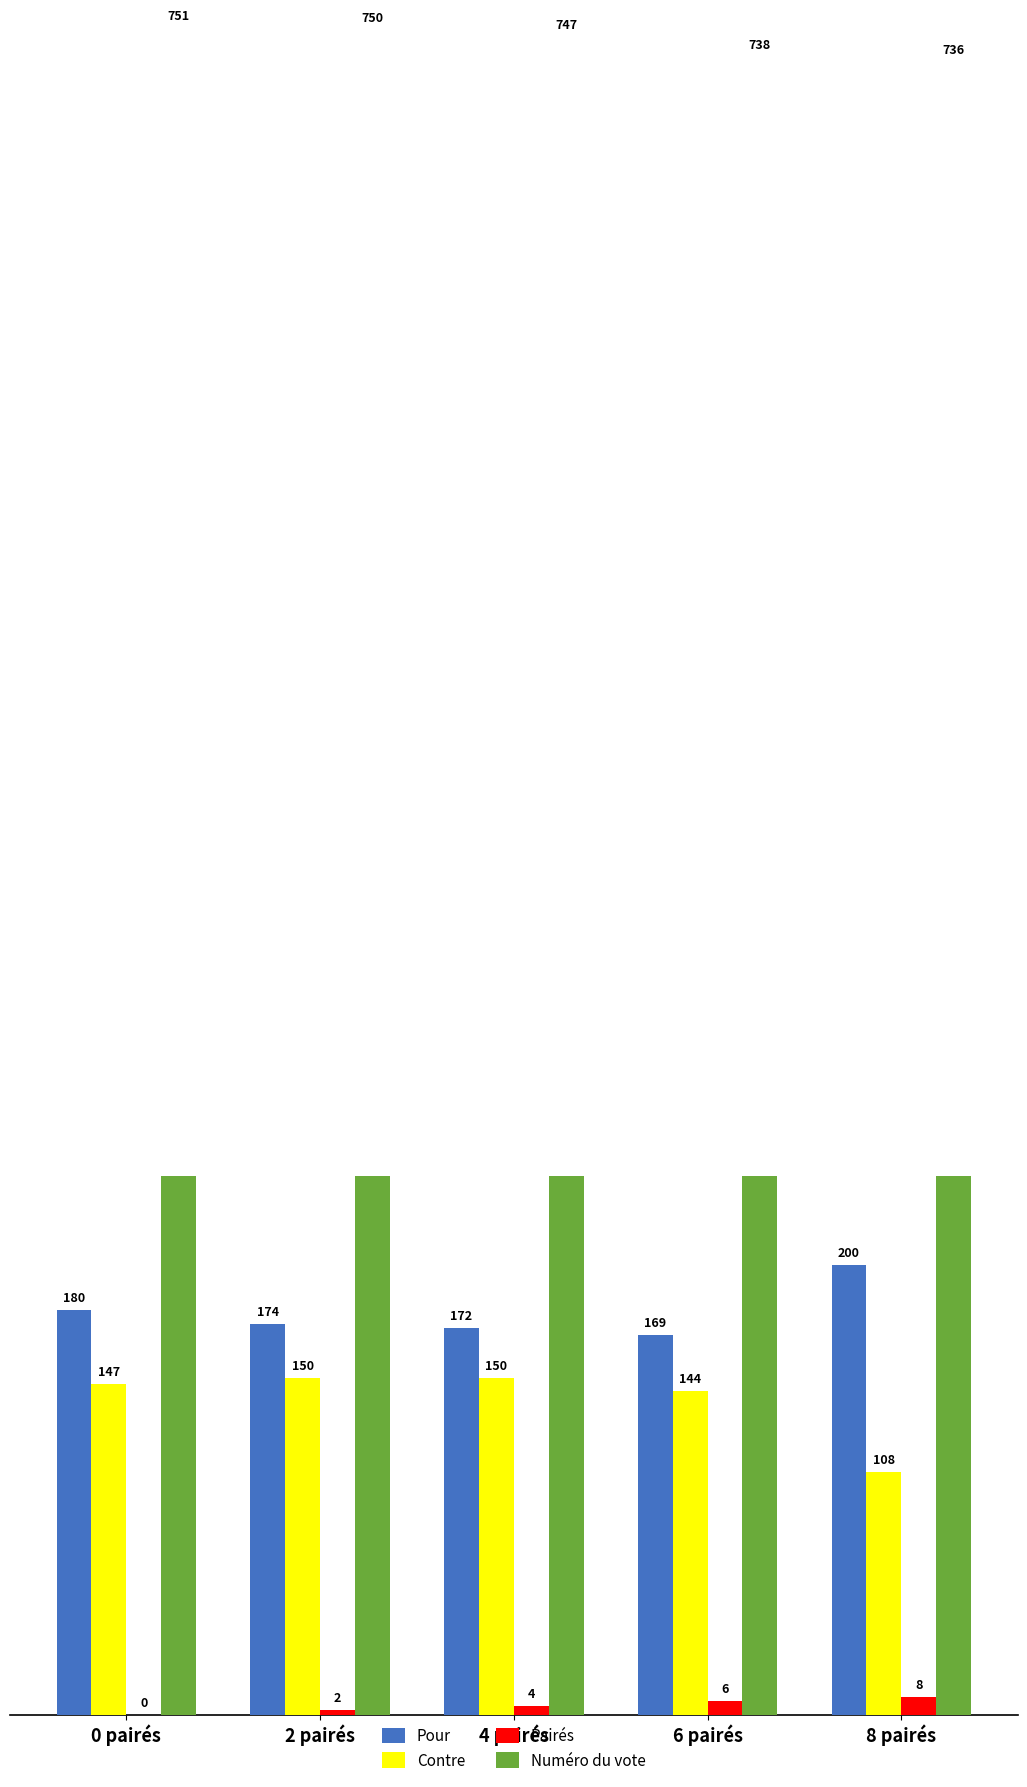

Where does the Pairés series first go above 4?

6 pairés